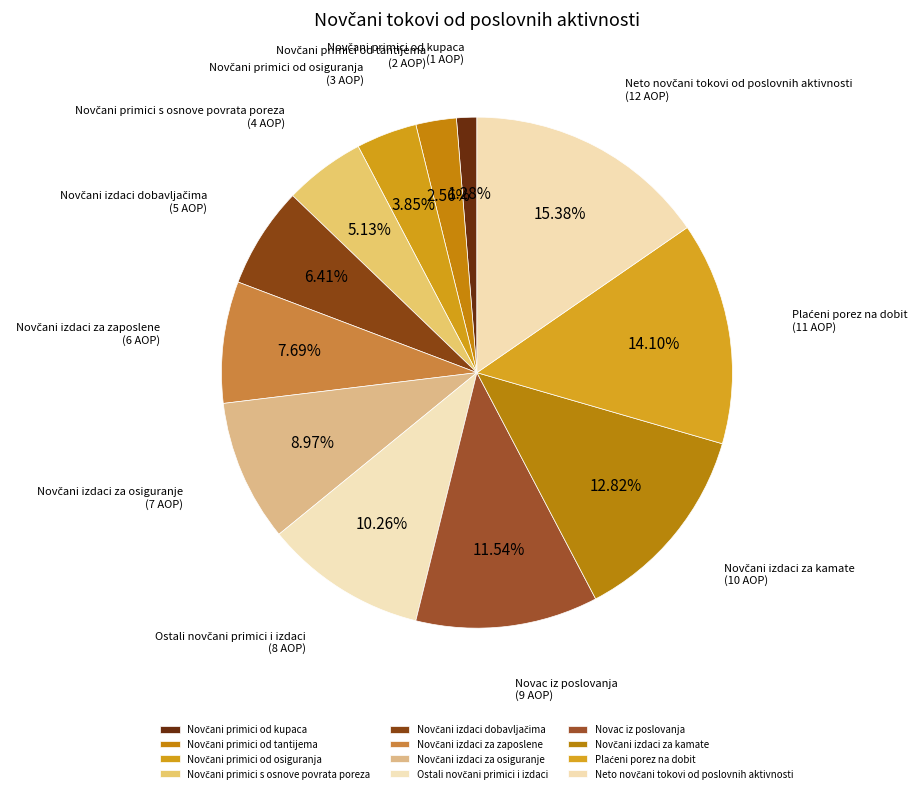

Is there a majority slice in this chart?

No